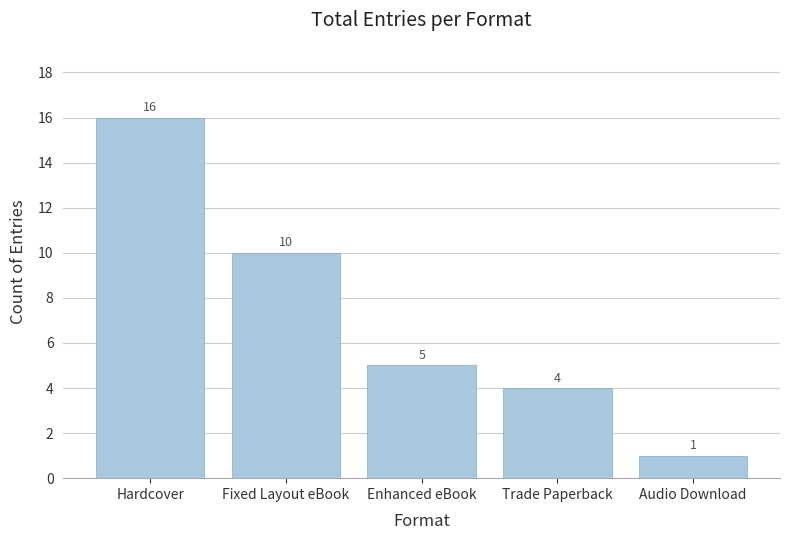

What position from the left is Audio Download?

5